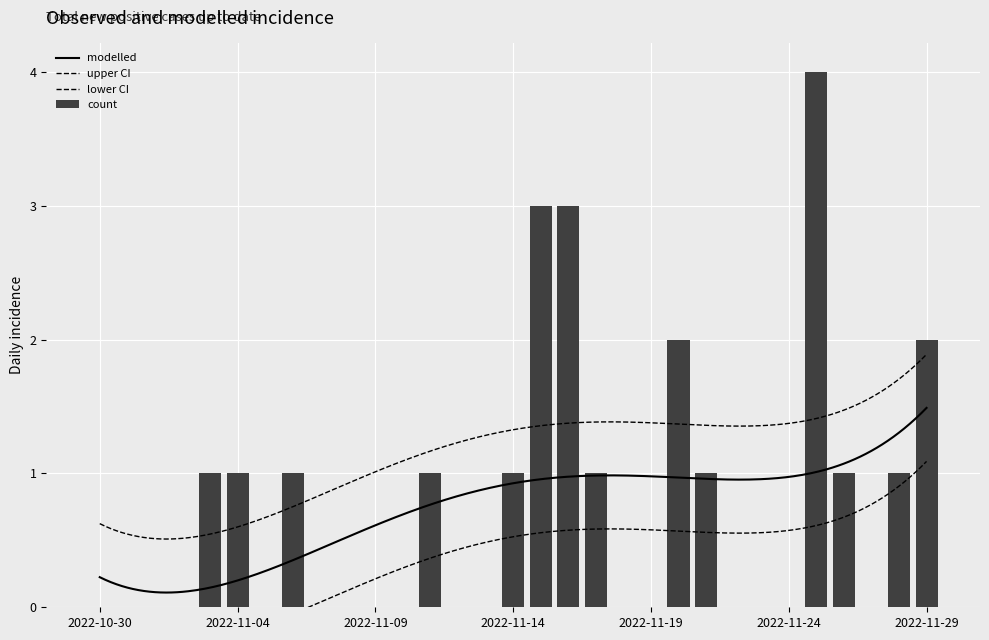

Does the chart contain stacked bars?

No